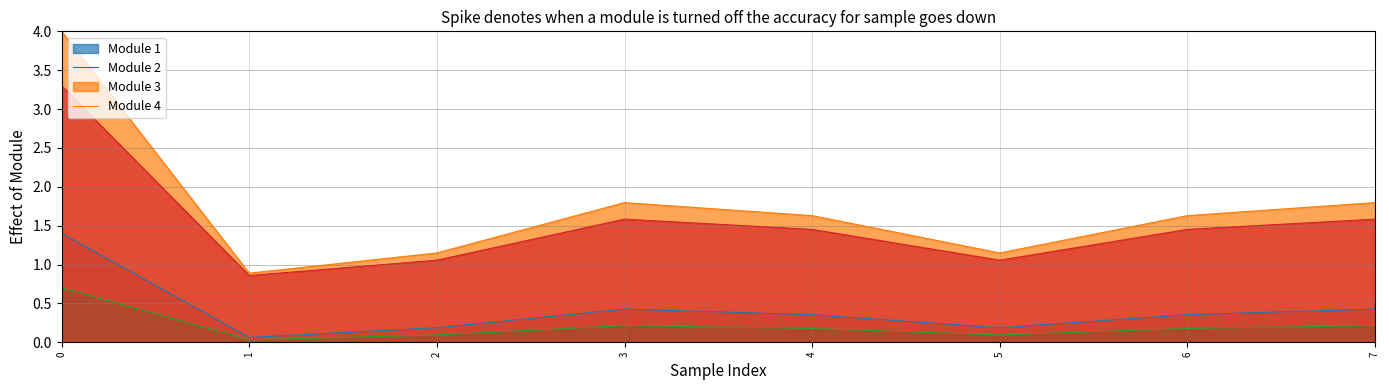

What is the total value across all series at 7?

4.0